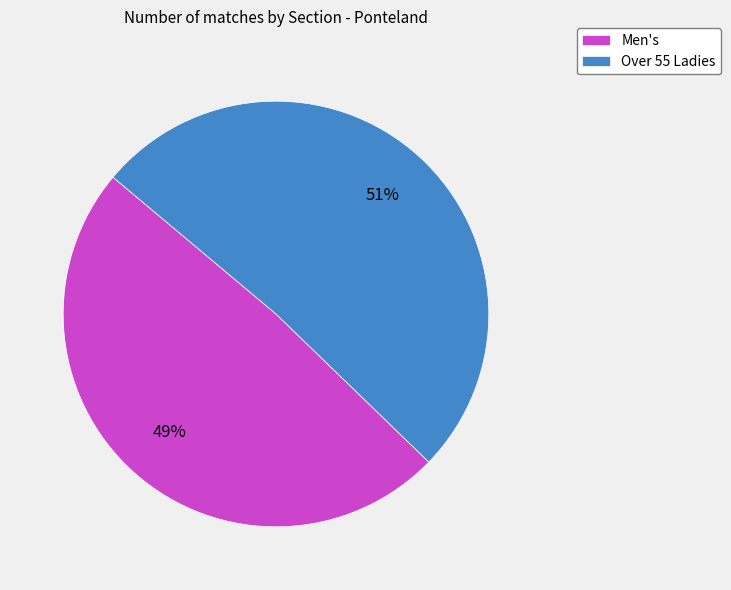

What is the majority slice?

Over 55 Ladies